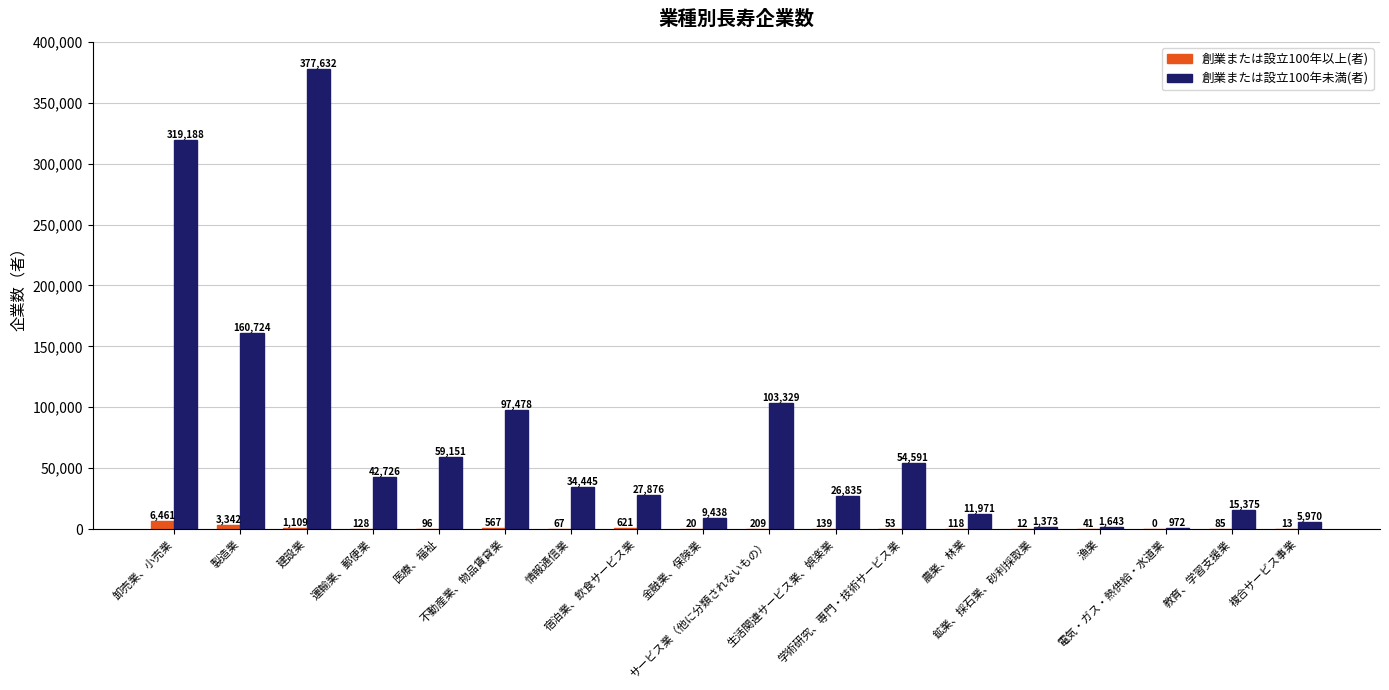

How many data points does each series have?

18